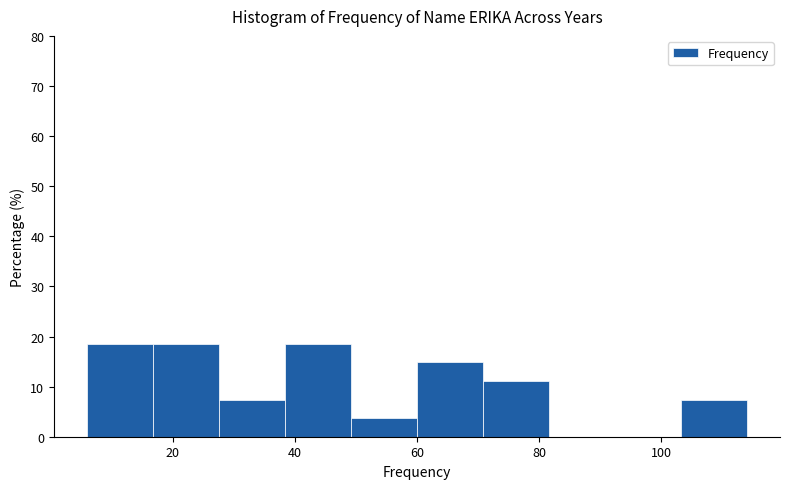

What is the height of the bar covering 38.4 to 49.2 on the x-axis? Neither the bar edges nor the heights are printed on the chart, so give them approximately, as read against the axes.

19